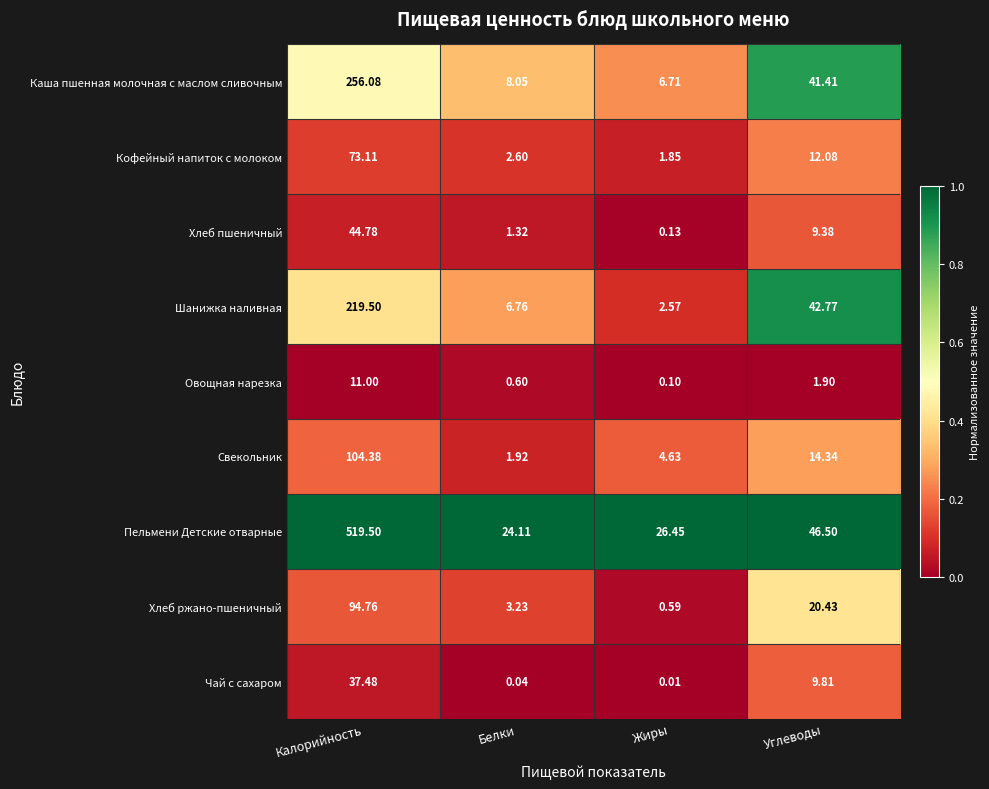

Where is Овощная нарезка nearest to the value 5?

Углеводы